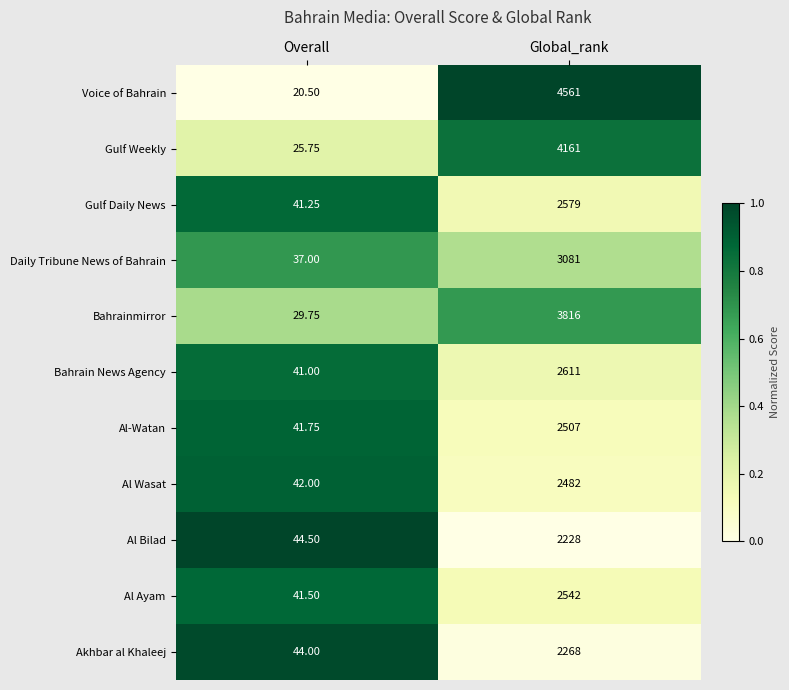

Which label corresponds to the largest value in the chart?

Global_rank